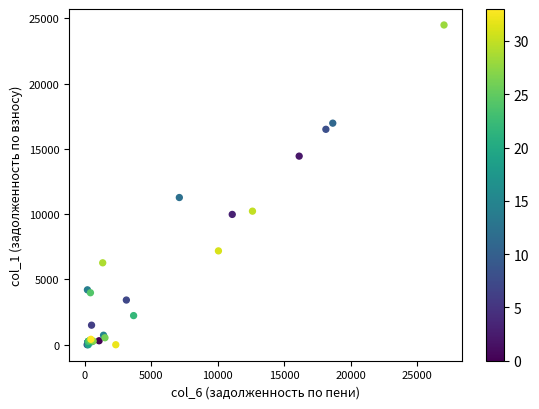

What Y value in the scatter plot is closest to 12245?

11275.7